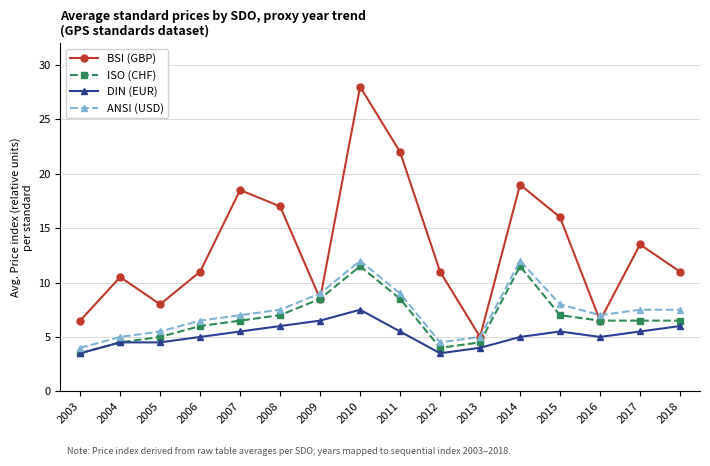

Does the chart have visible grid lines?

Yes